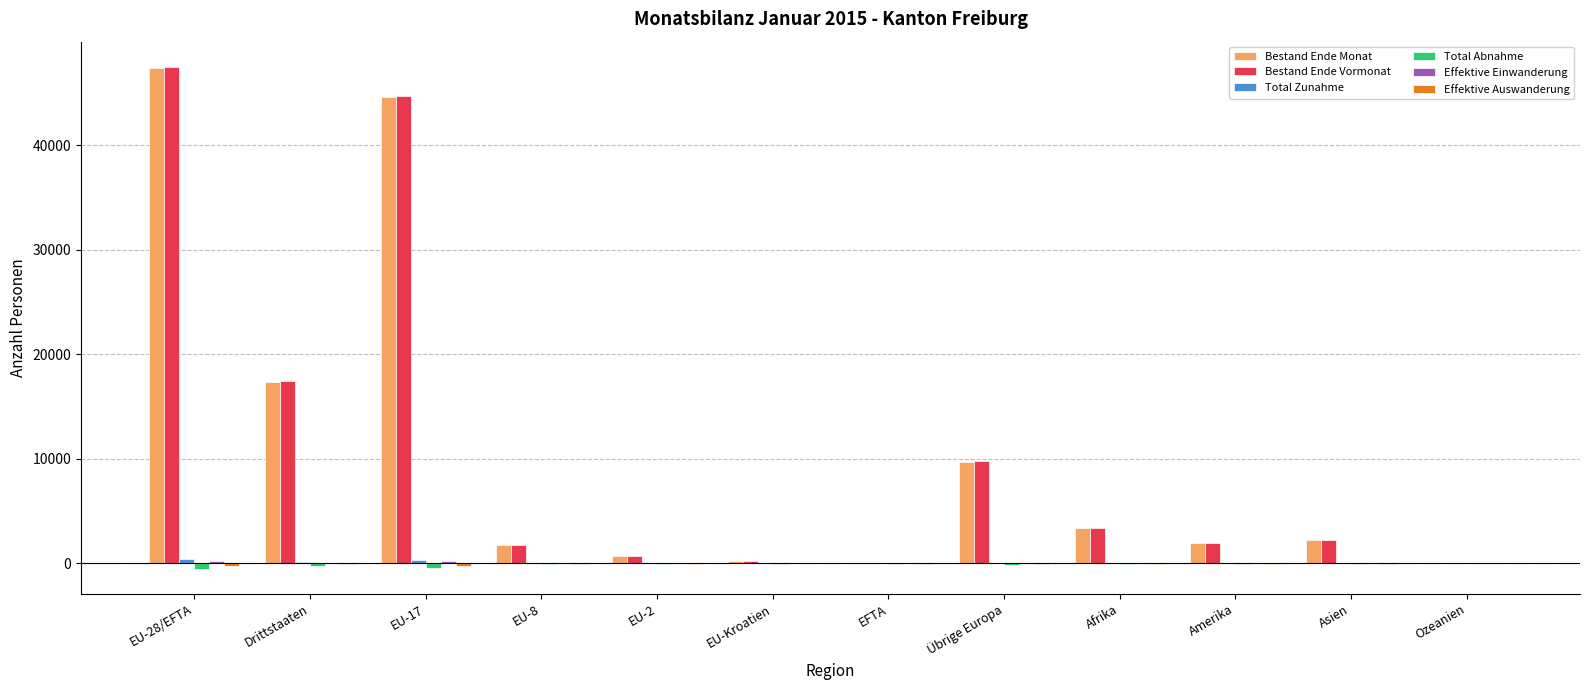

Which series changed the most between Drittstaaten and Afrika?

Bestand Ende Vormonat